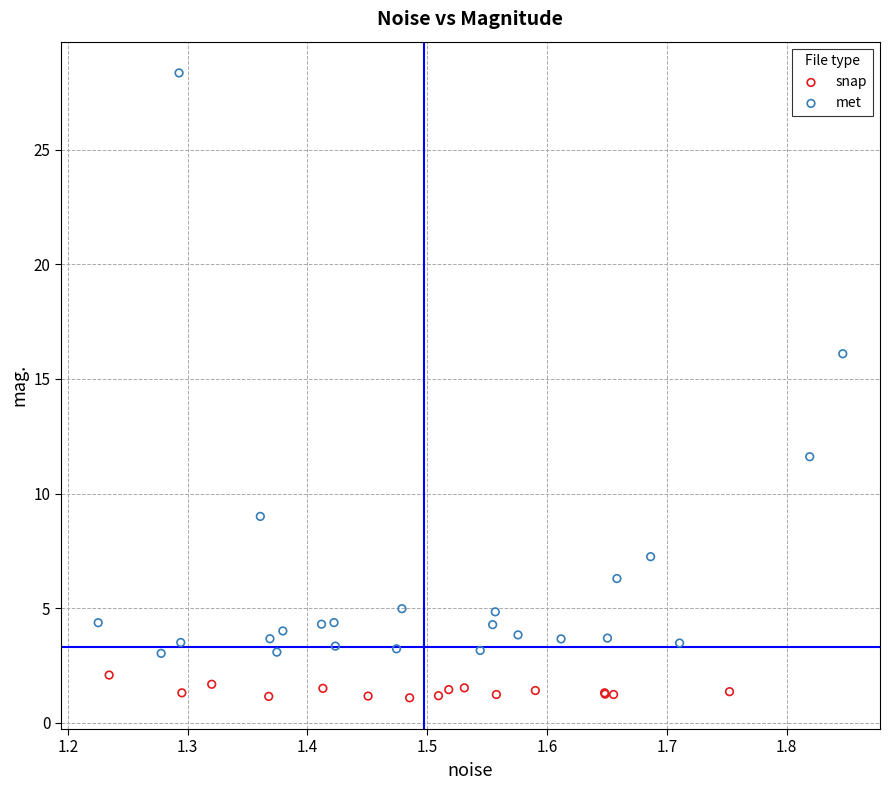

Which series has the widest spread of Y values?

met